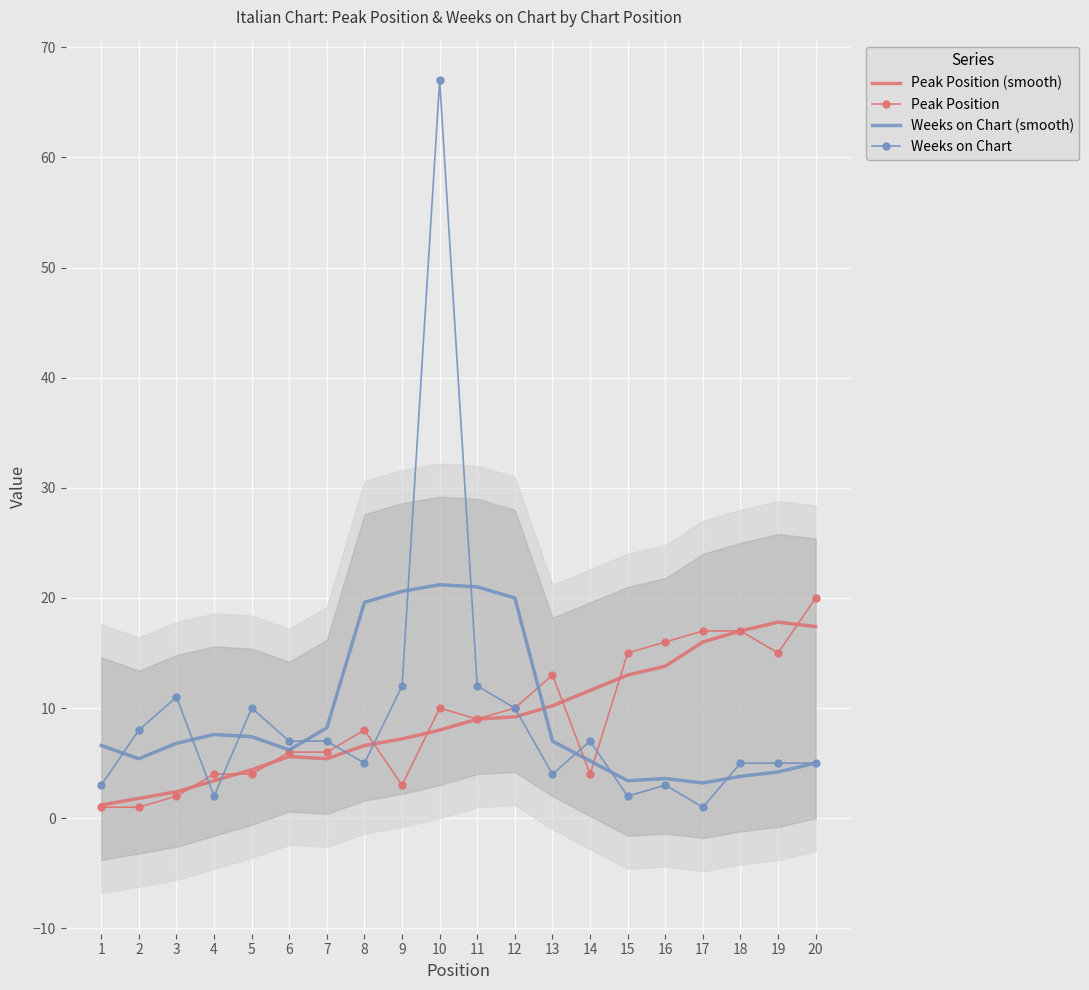

Which series has the largest range (max minus min)?

Weeks on Chart